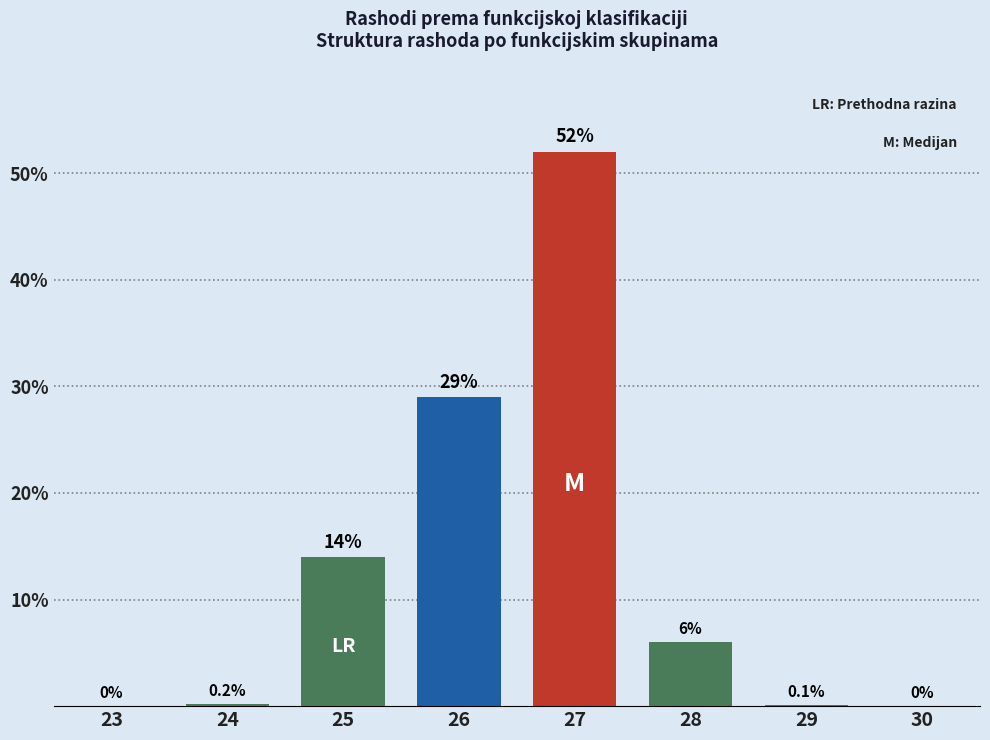

Reading left to right, transcribe all the data shown in this chart.

23=0.0	24=0.2	25=14.0	26=29.0	27=52.0	28=6.0	29=0.1	30=0.0